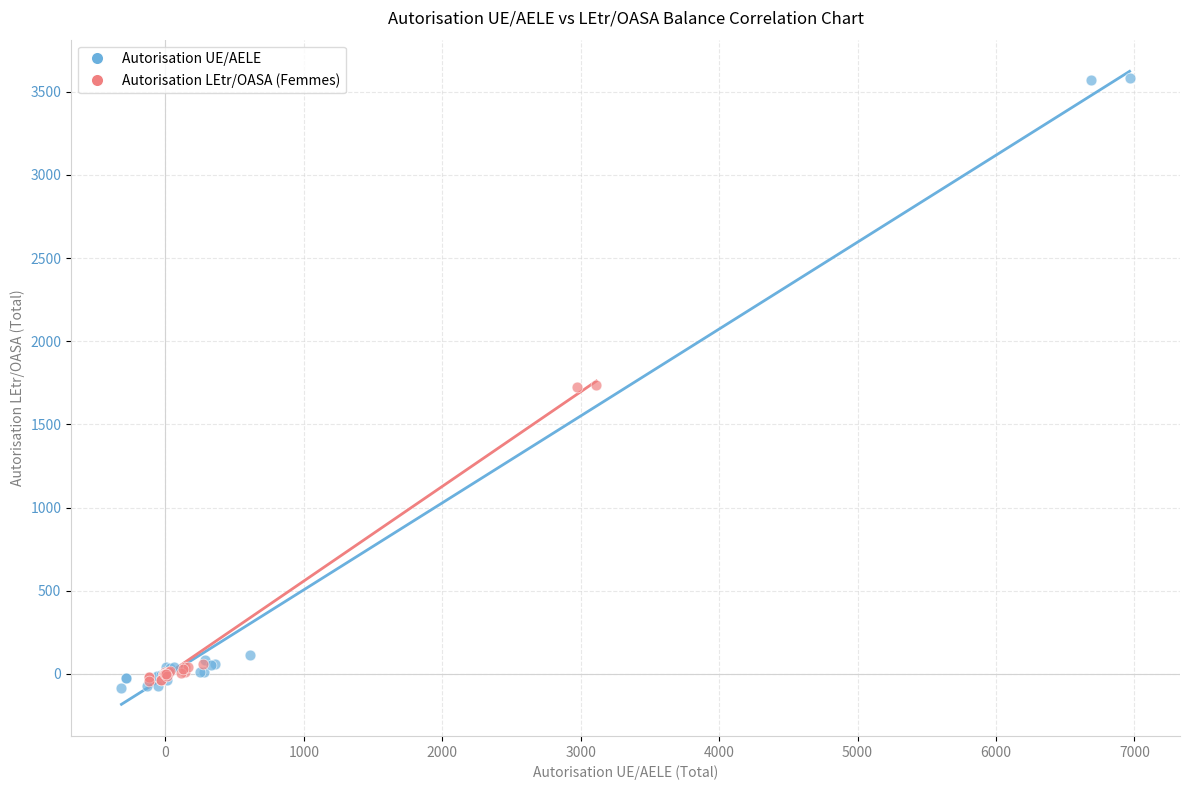

What are all the series names shown in the legend?

Autorisation UE/AELE, Autorisation LEtr/OASA (Femmes)